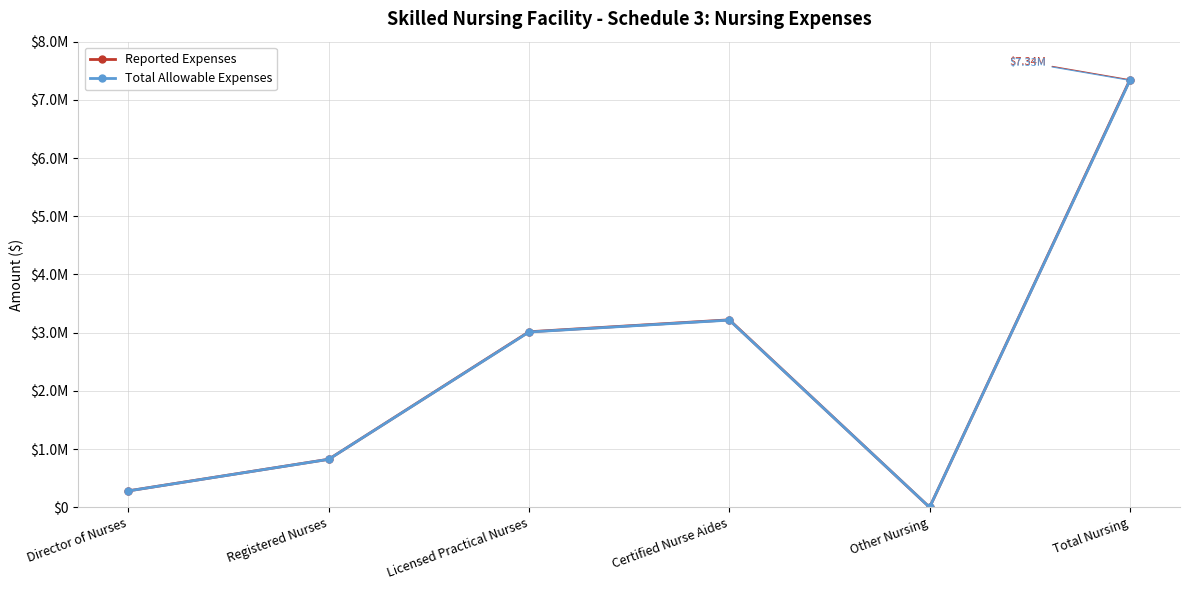

What is the label of the 3rd point from the left?

Licensed Practical Nurses